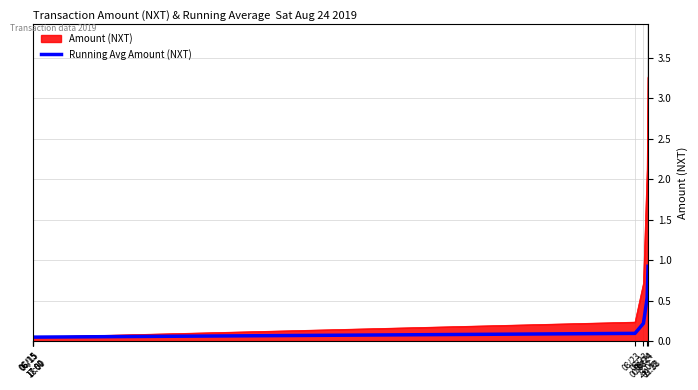

Between 06/15
17:00 and 08/23
00:08, which is larger?

08/23
00:08